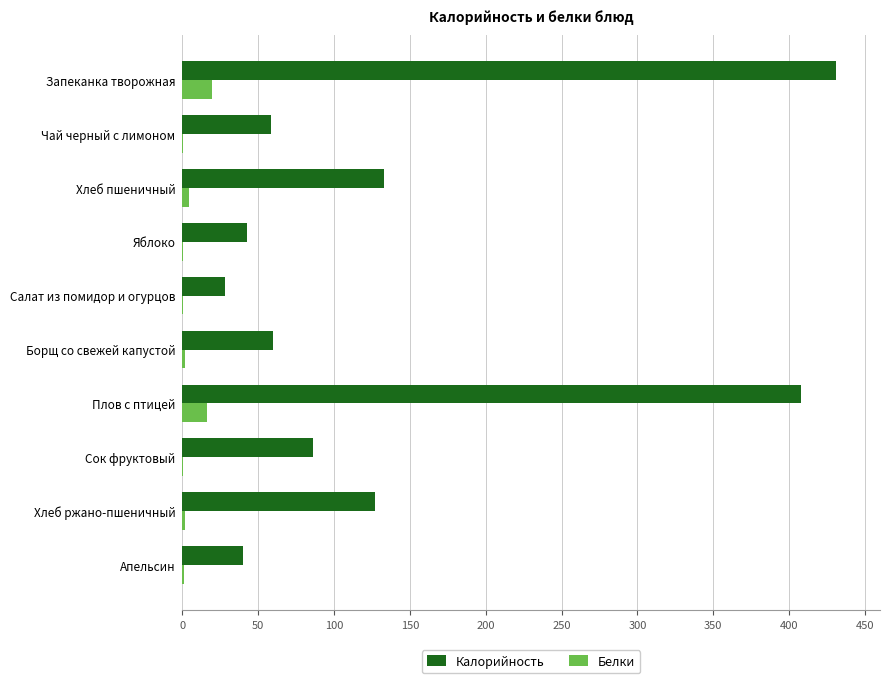

What is the highest value of the Калорийность series?

431.0